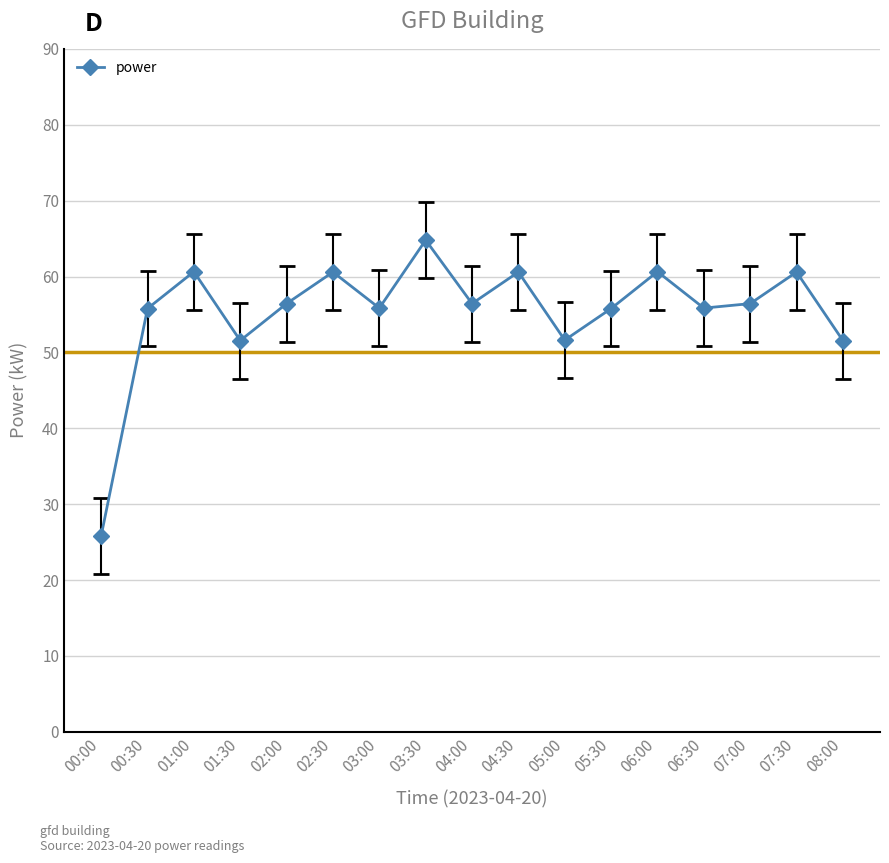

What is the ratio of the value at 02:30 to the value at 07:00?

1.1